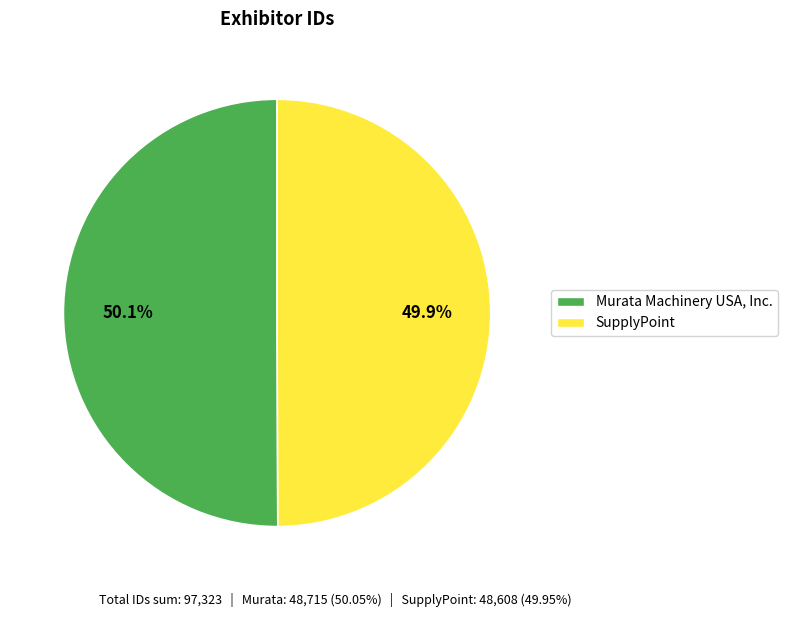

What percentage is the SupplyPoint slice, to the nearest percent?

50%